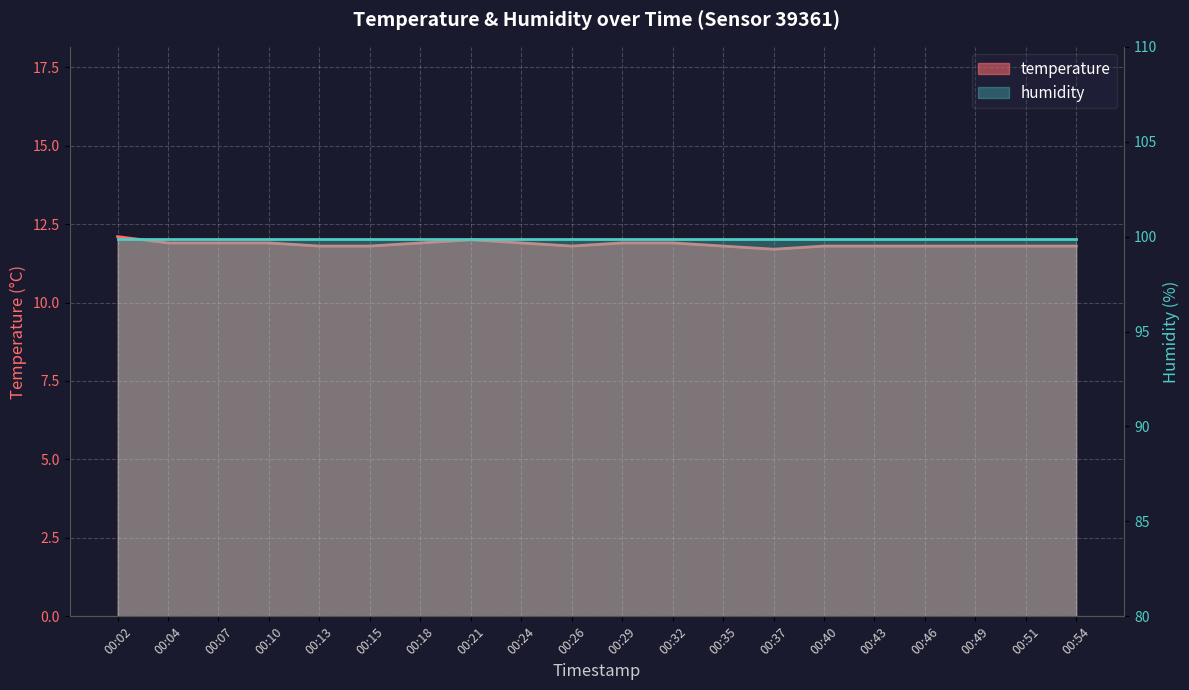

List the labels in order of value, smallest first.

00:37, 00:13, 00:15, 00:26, 00:35, 00:40, 00:43, 00:46, 00:49, 00:51, 00:54, 00:04, 00:07, 00:10, 00:18, 00:24, 00:29, 00:32, 00:21, 00:02